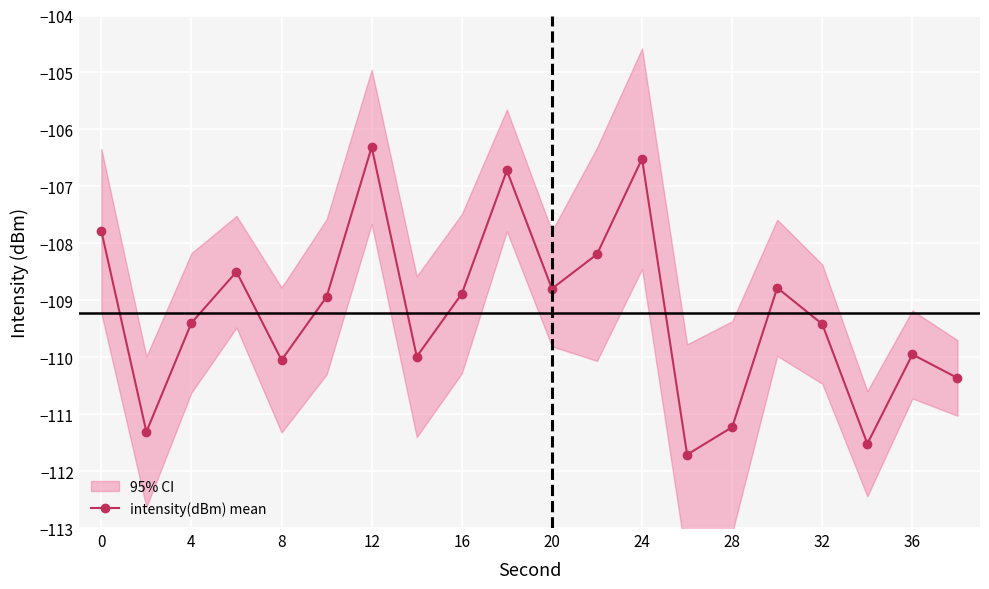

Reading right to left, list all the values displayed in this chart.

-110.4	-110.0	-111.5	-109.4	-108.8	-111.2	-111.7	-106.5	-108.2	-108.8	-106.7	-108.9	-110.0	-106.3	-108.9	-110.0	-108.5	-109.4	-111.3	-107.8